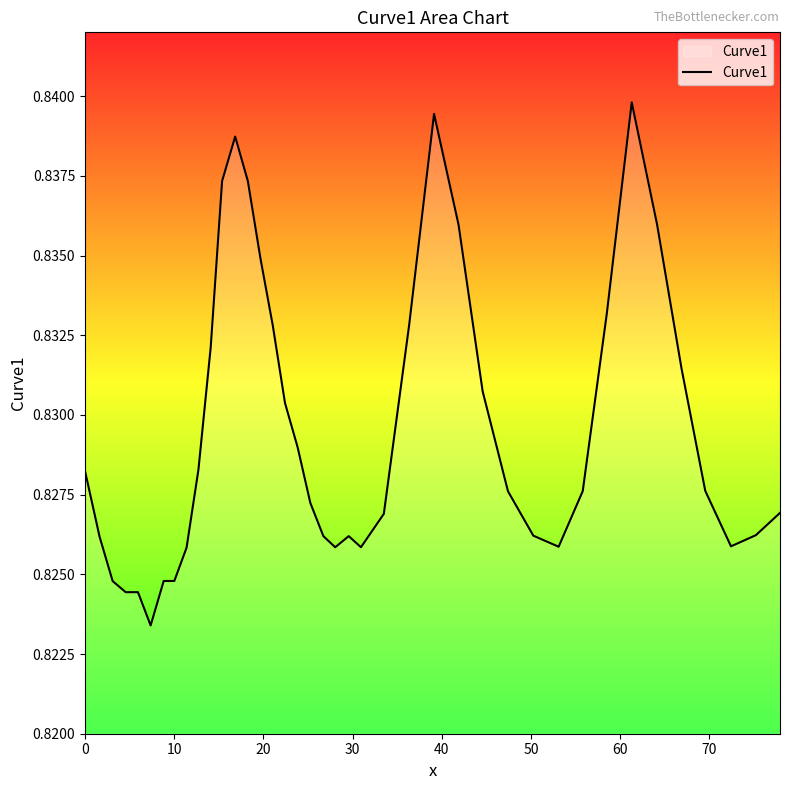

How many values are between 0 and 1?

40